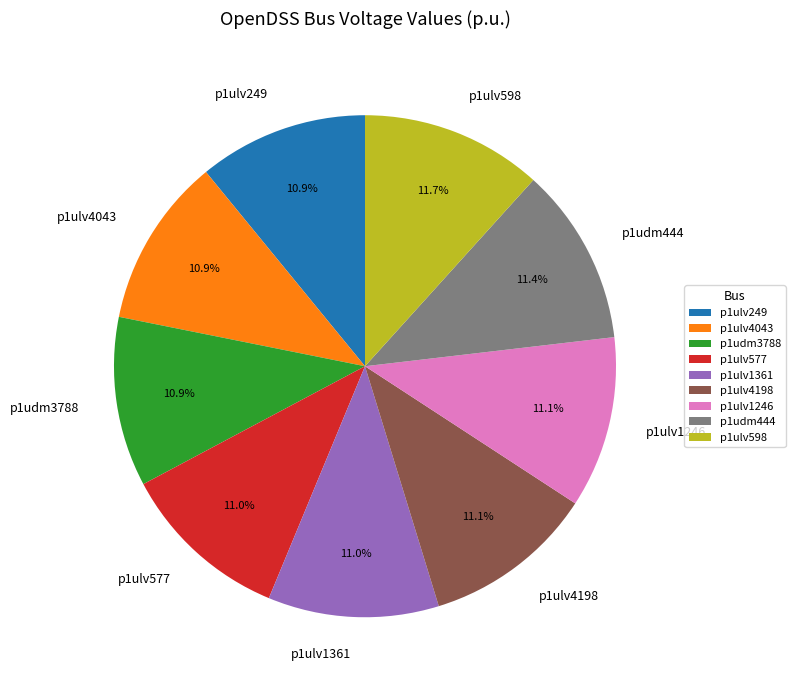

Combined, do p1ulv577 and p1ulv4043 account for over 50%?

No